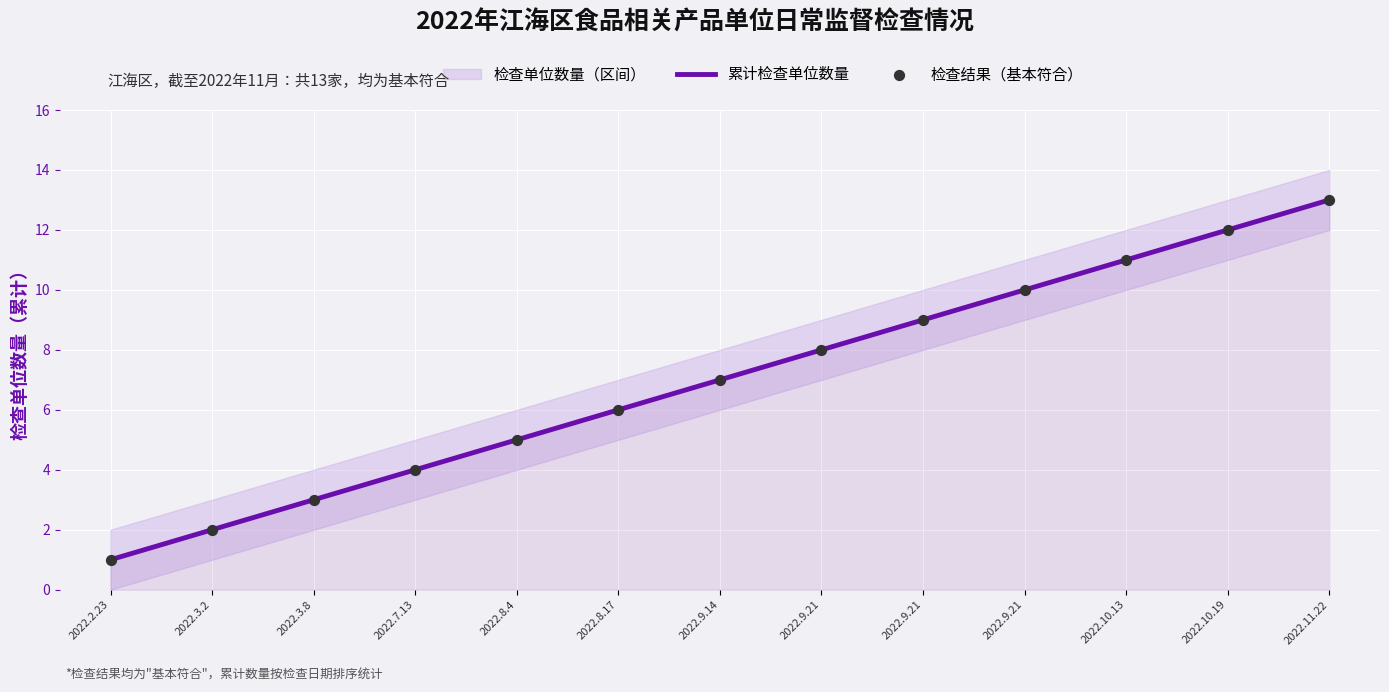

What is the total value across all series at 2022.9.21?

16